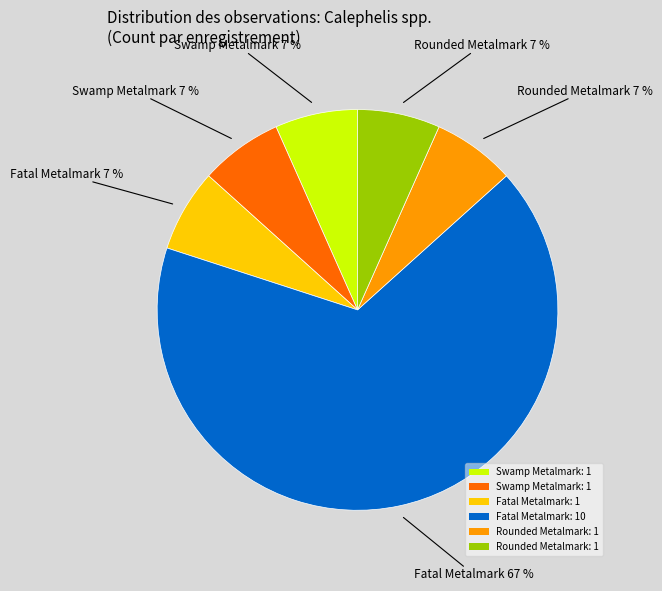

Is there a majority slice in this chart?

Yes